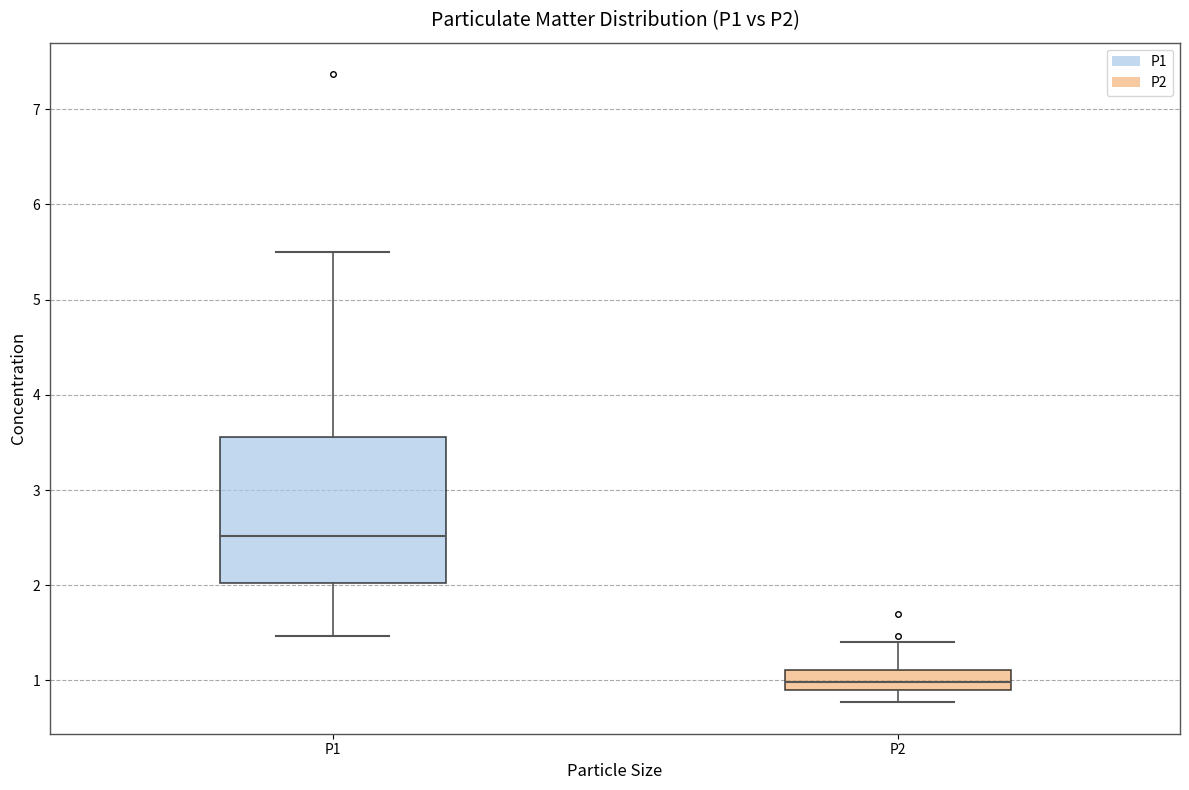

Reading left to right, read every box against the y-axis: the position of its median line, the range the box covers, and the ends of its whiskers. The values are not printed on the chart, so give them approximately, as read against the axis.

P1: median 2.5, box 2.0 to 3.6, whiskers 1.5 to 5.5
P2: median 1.0, box 0.9 to 1.1, whiskers 0.8 to 1.4